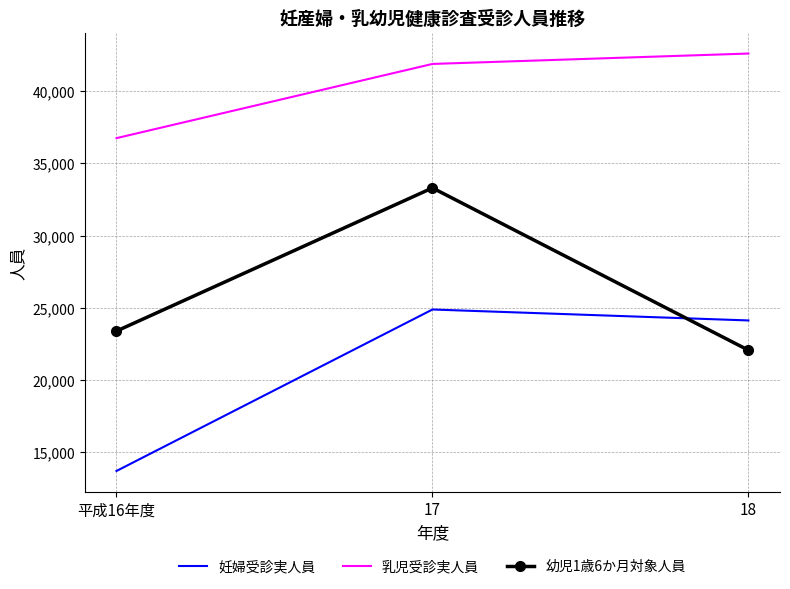

Rank the series by their maximum value, from lowest to highest.

妊婦受診実人員, 幼児1歳6か月対象人員, 乳児受診実人員